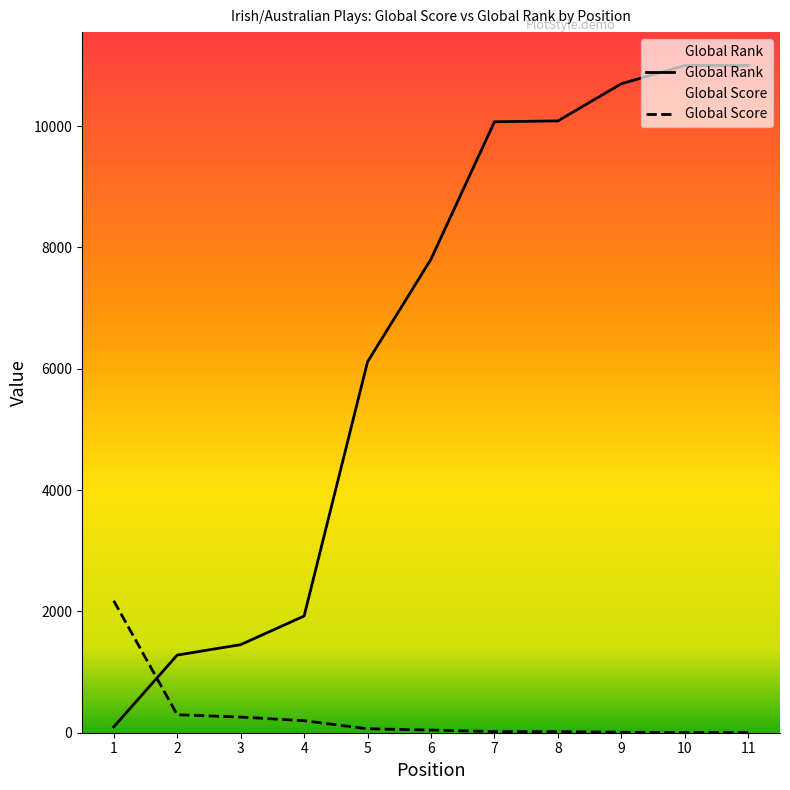

List the labels in order of Global Score value, largest first.

1, 2, 3, 4, 5, 6, 7, 8, 9, 10, 11